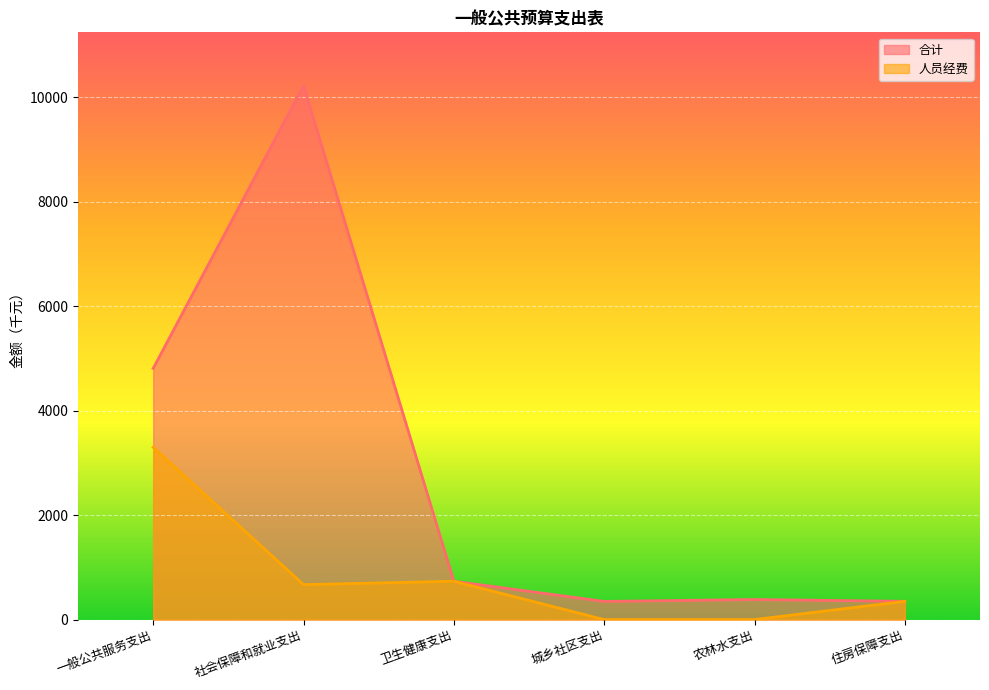

Which series has the largest total across all categories?

合计